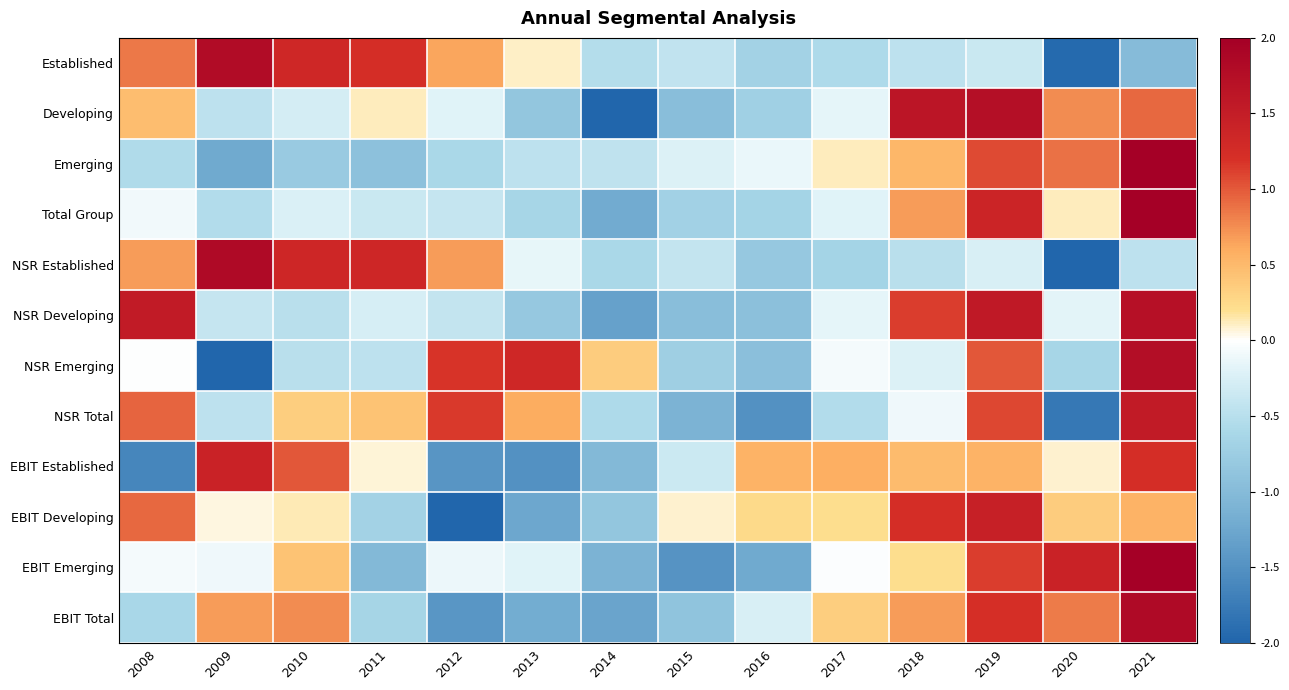

Which series changed the most between 2009 and 2011?

NSR Emerging